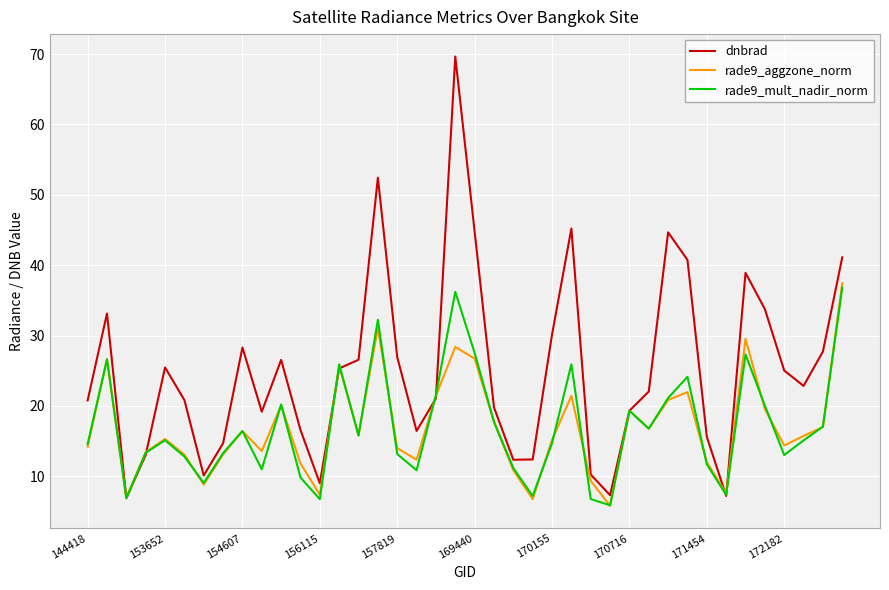

Which series ends up on top after the final intersection of dnbrad and rade9_aggzone_norm?

dnbrad